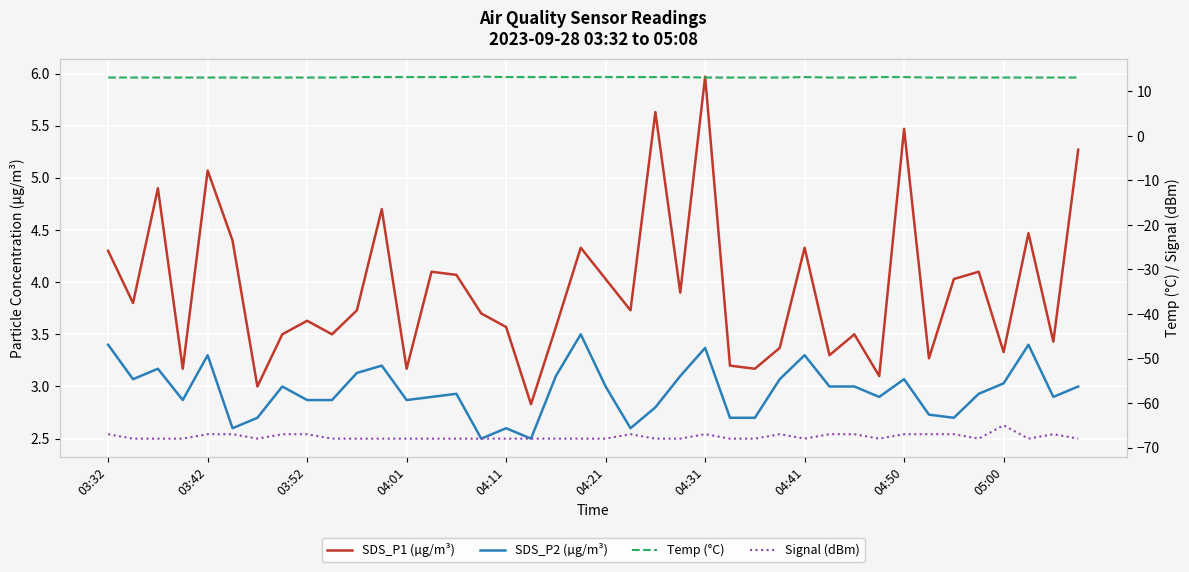

True or false: Signal (dBm) and SDS_P2 (µg/m³) cross at least once.

False